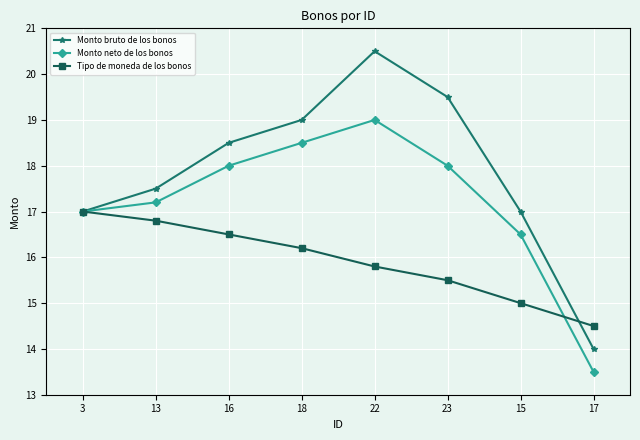

List the series in order of their overall mean, lowest first.

Tipo de moneda de los bonos, Monto neto de los bonos, Monto bruto de los bonos